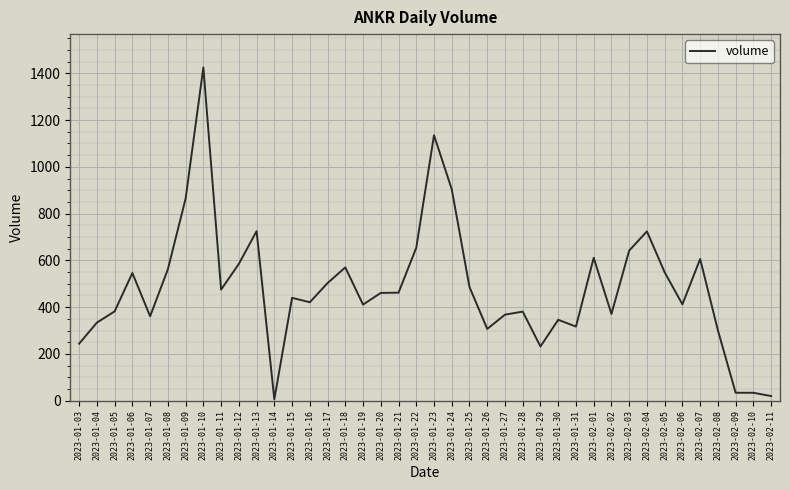

True or false: the data has more than 0 interior local peaks.

True